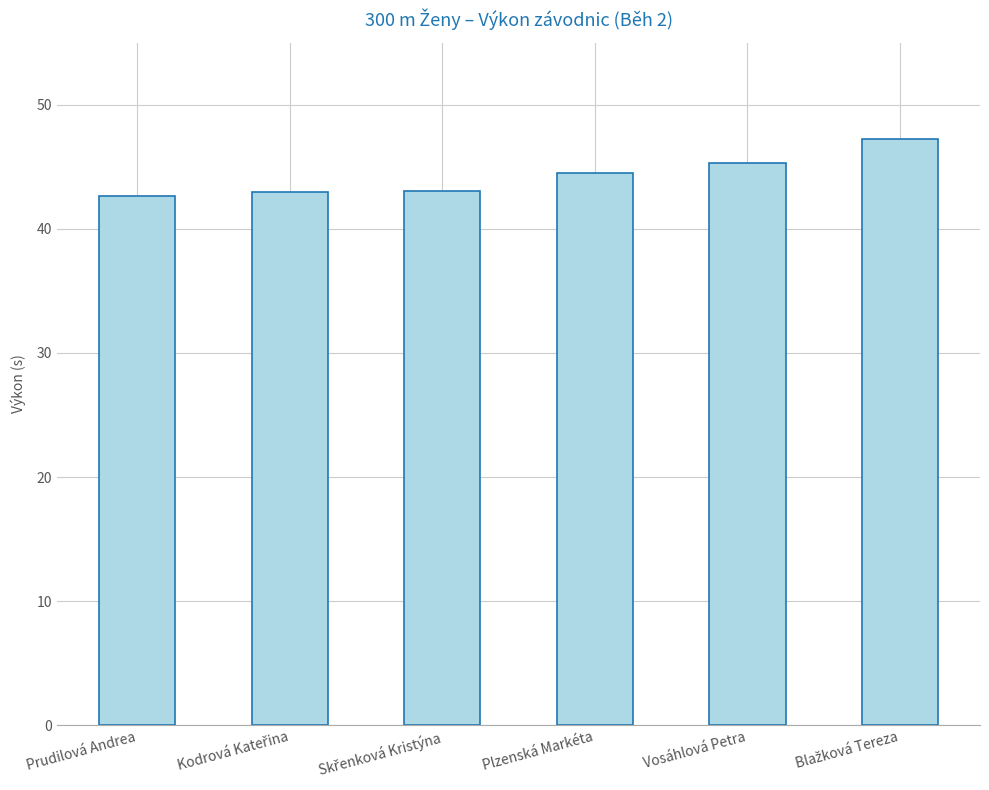

Are the bars grouped side by side (vs. stacked)?

No